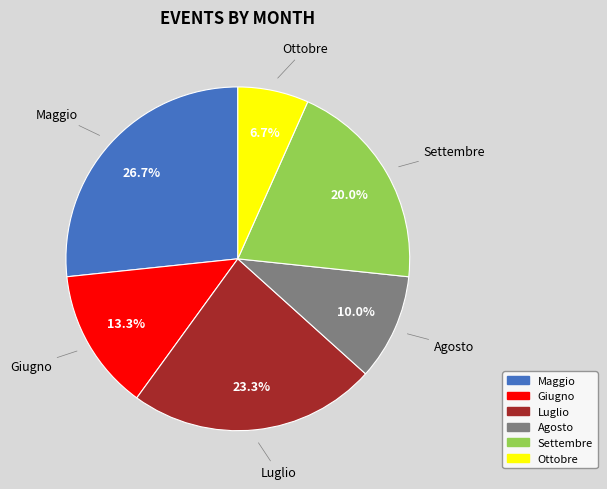

Is there any slice that represents more than half of the pie?

No